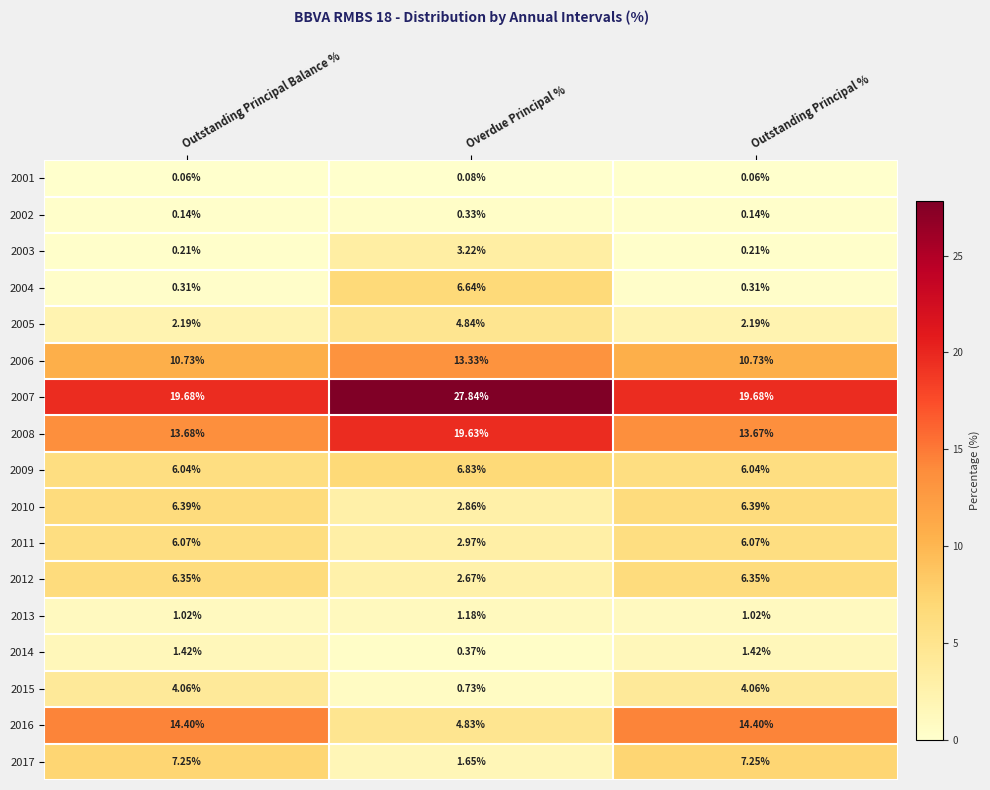

Which category has the highest value across all series?

Overdue Principal %